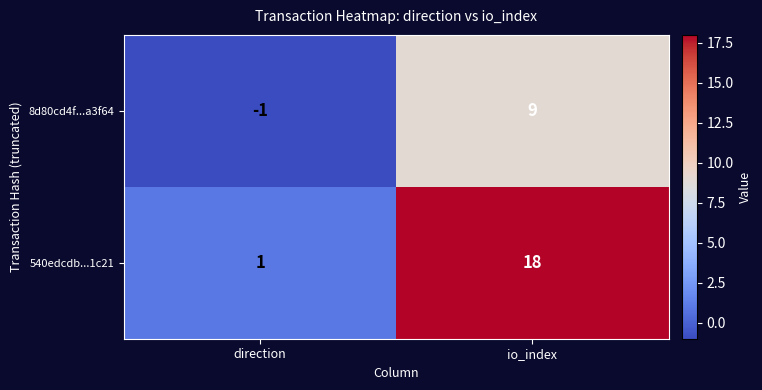

Which category has the lowest value in the 8d80cd4f...a3f64 series?

direction